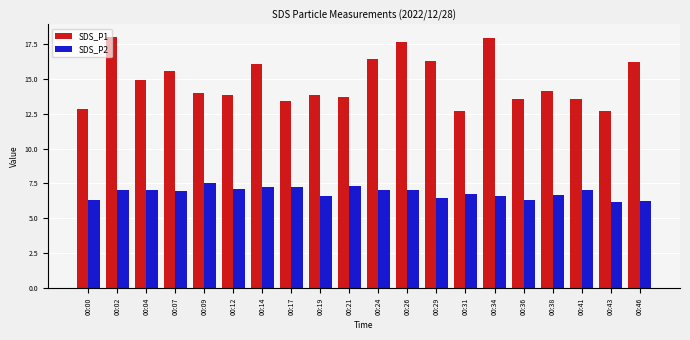

Where does the SDS_P2 series first go above 7?

00:02